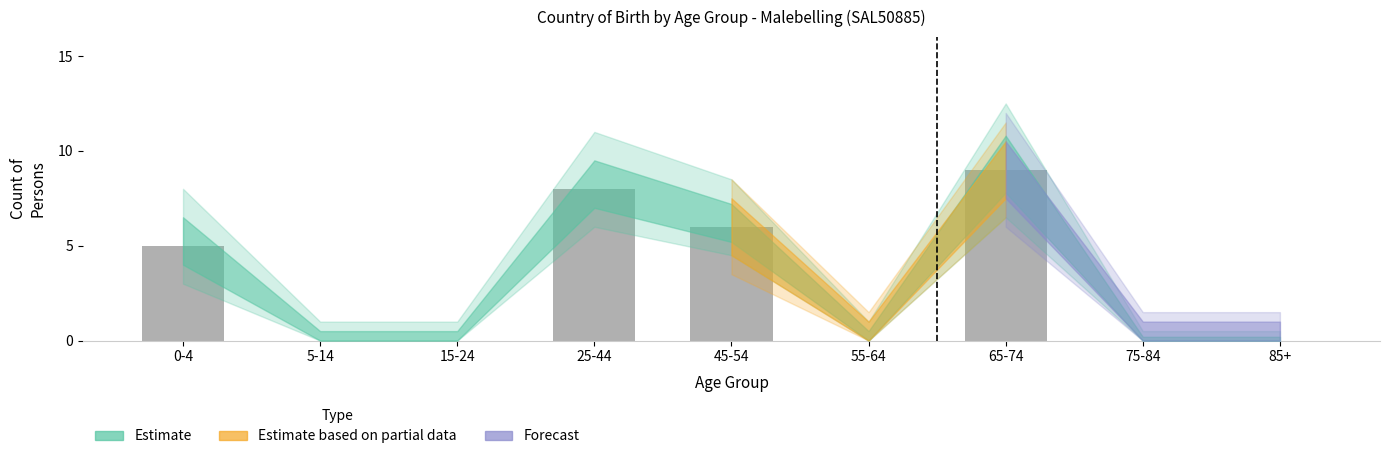

Reading right to left, list all the values displayed in this chart.

85+=0	75-84=0	65-74=9	55-64=0	45-54=6	25-44=8	15-24=0	5-14=0	0-4=5